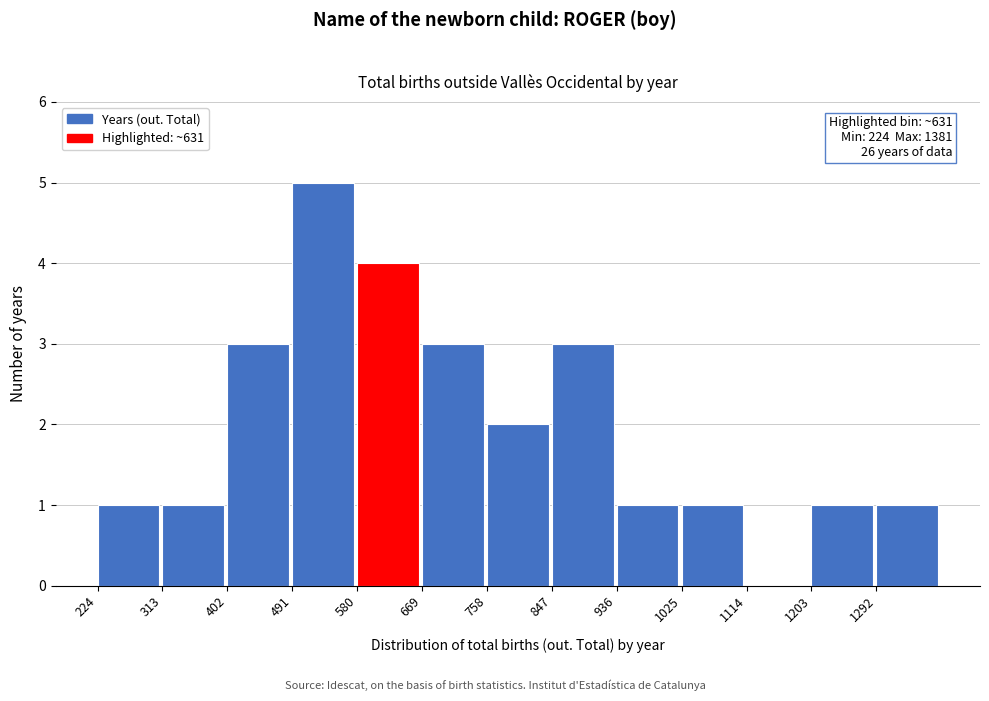

Which range on the x-axis has the tallest bar?

491 to 580